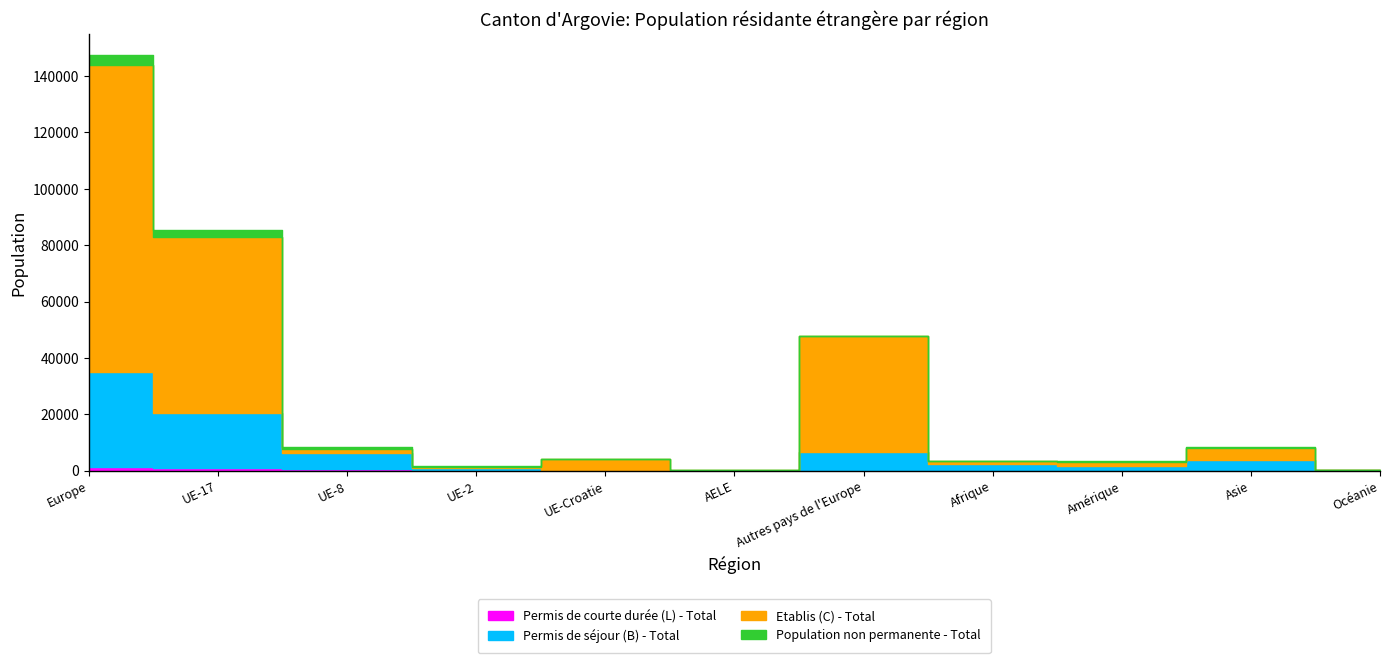

Between UE-8 and UE-2, which is larger?

UE-8